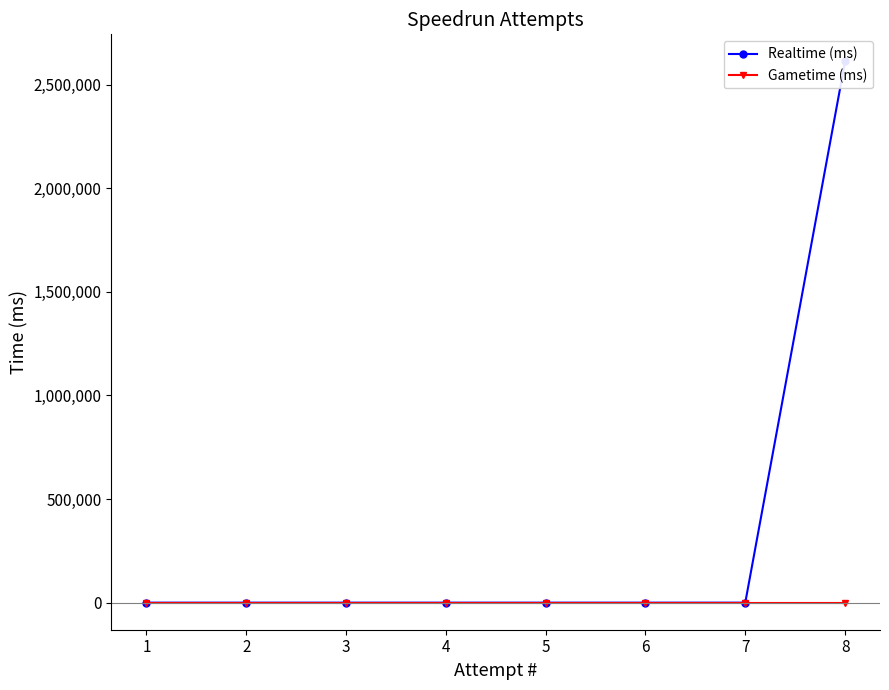

Which category has the highest value in the Gametime (ms) series?

8